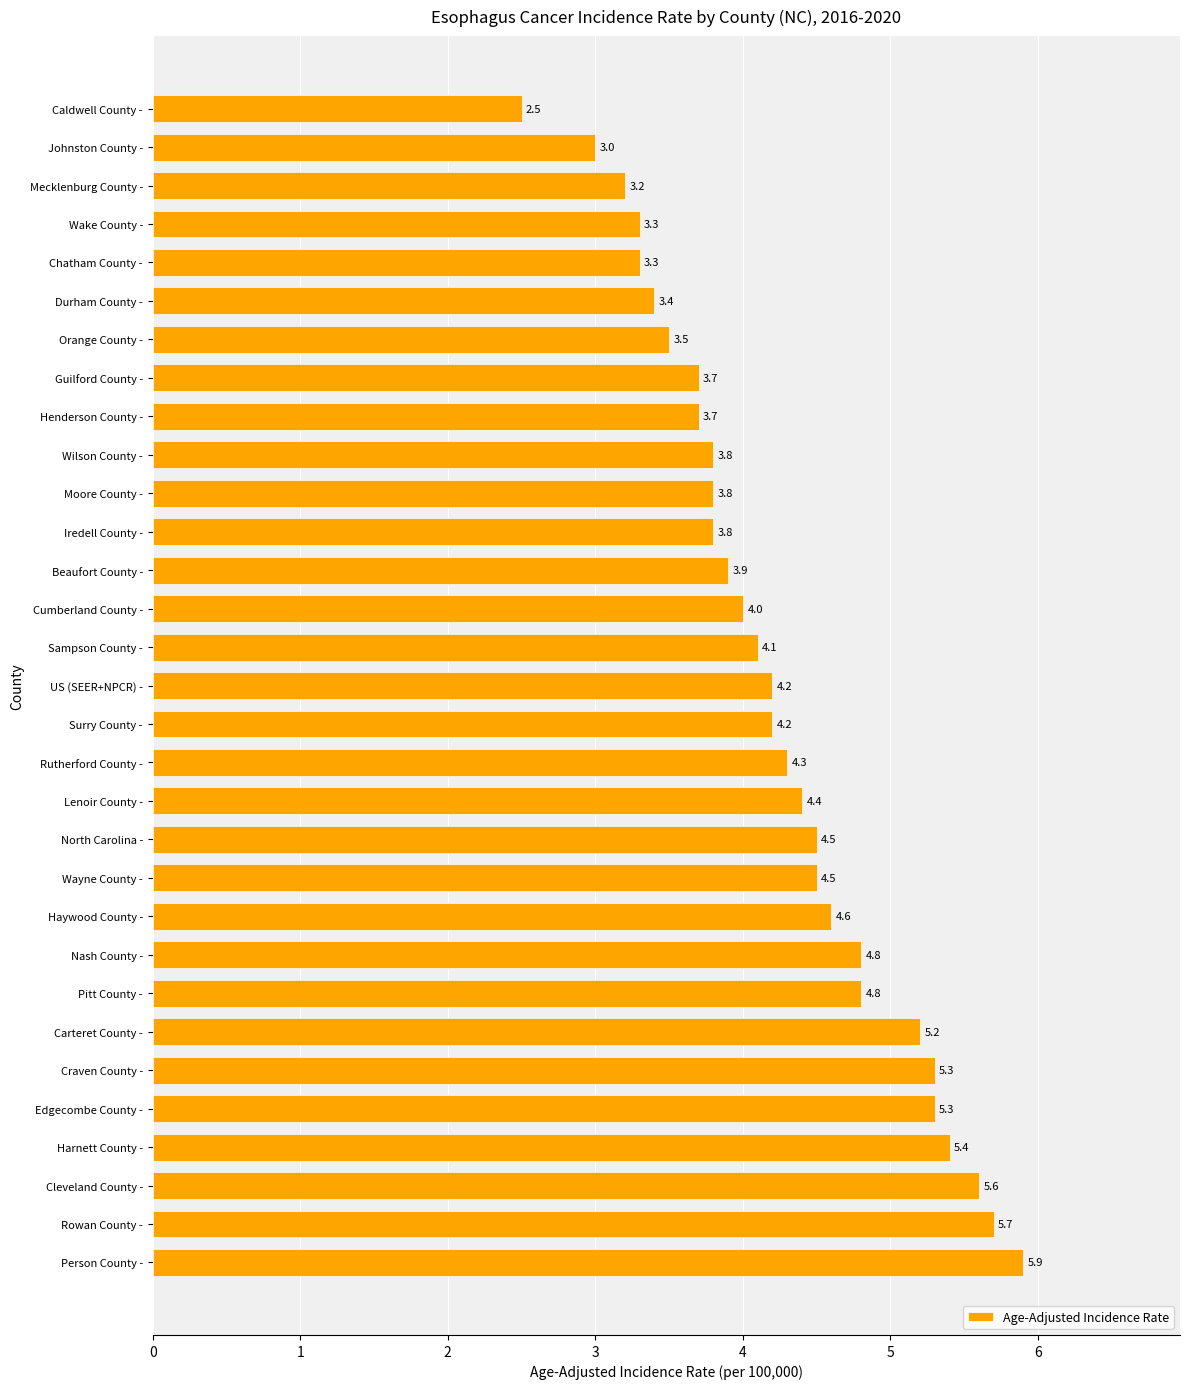

The value at Cleveland County - is 10.0. True or false?

False